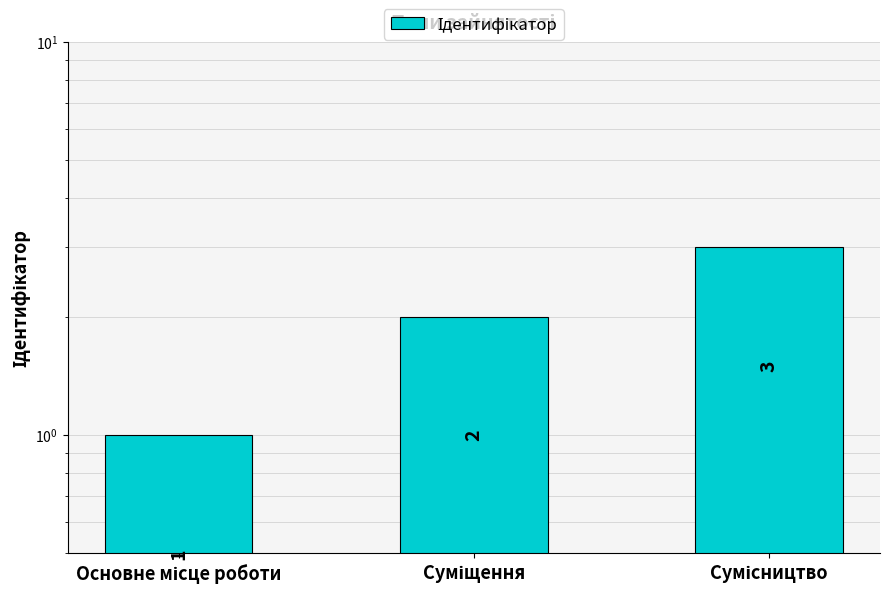

What is the change in value from Основне місце роботи to Сумісництво?

+2